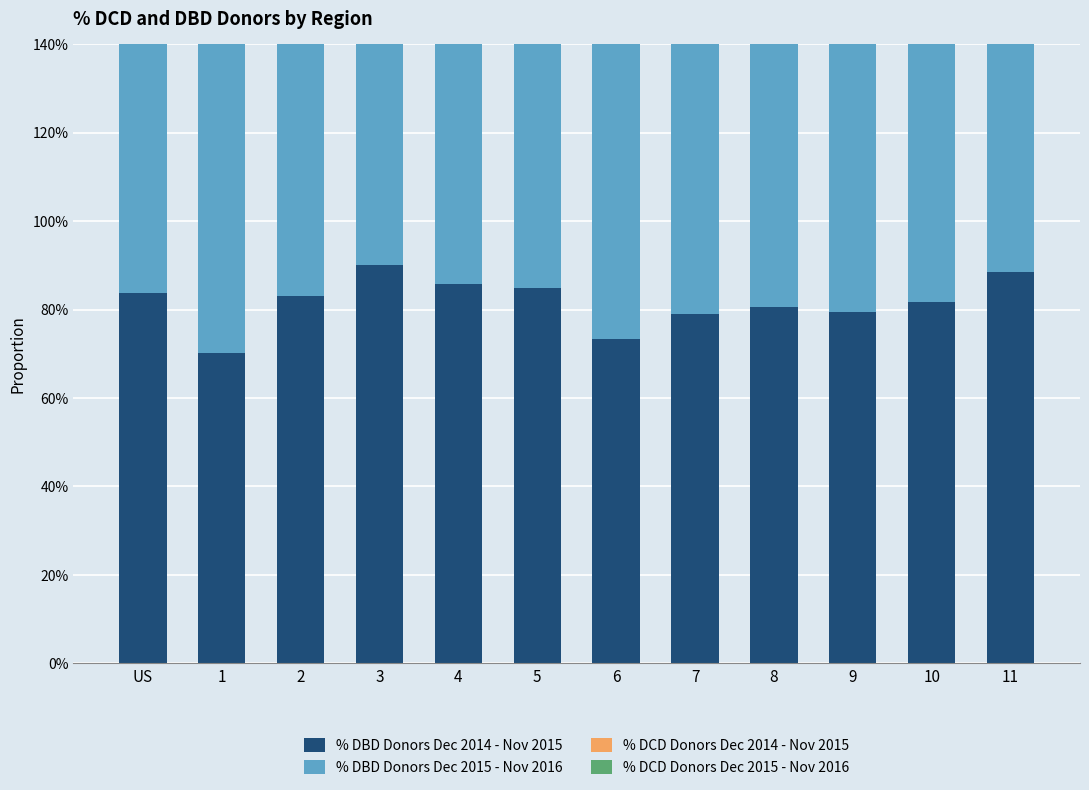

Rank the series at 11 from lowest to highest value.

% DCD Donors Dec 2015 - Nov 2016, % DCD Donors Dec 2014 - Nov 2015, % DBD Donors Dec 2014 - Nov 2015, % DBD Donors Dec 2015 - Nov 2016